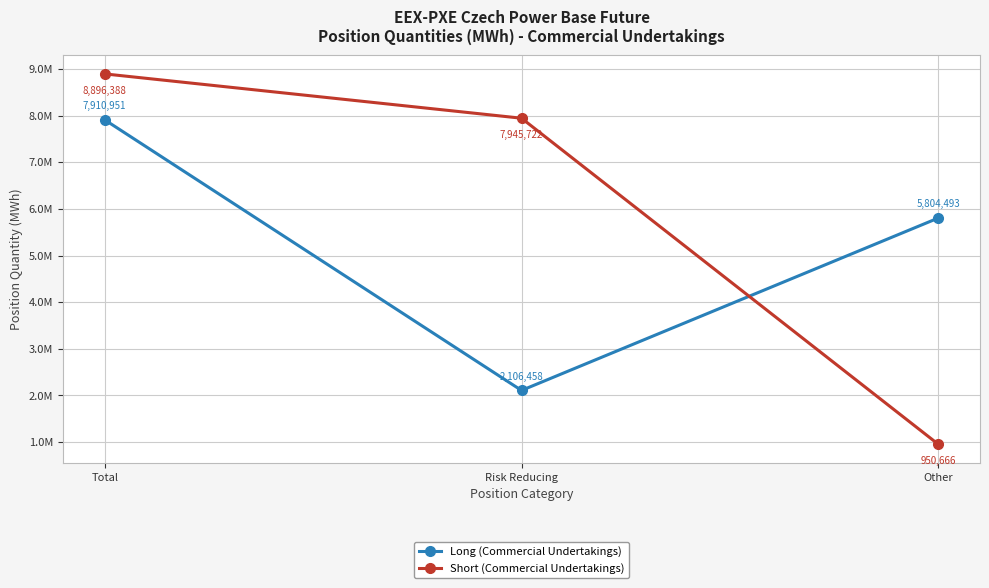

What are all the series names shown in the legend?

Long (Commercial Undertakings), Short (Commercial Undertakings)